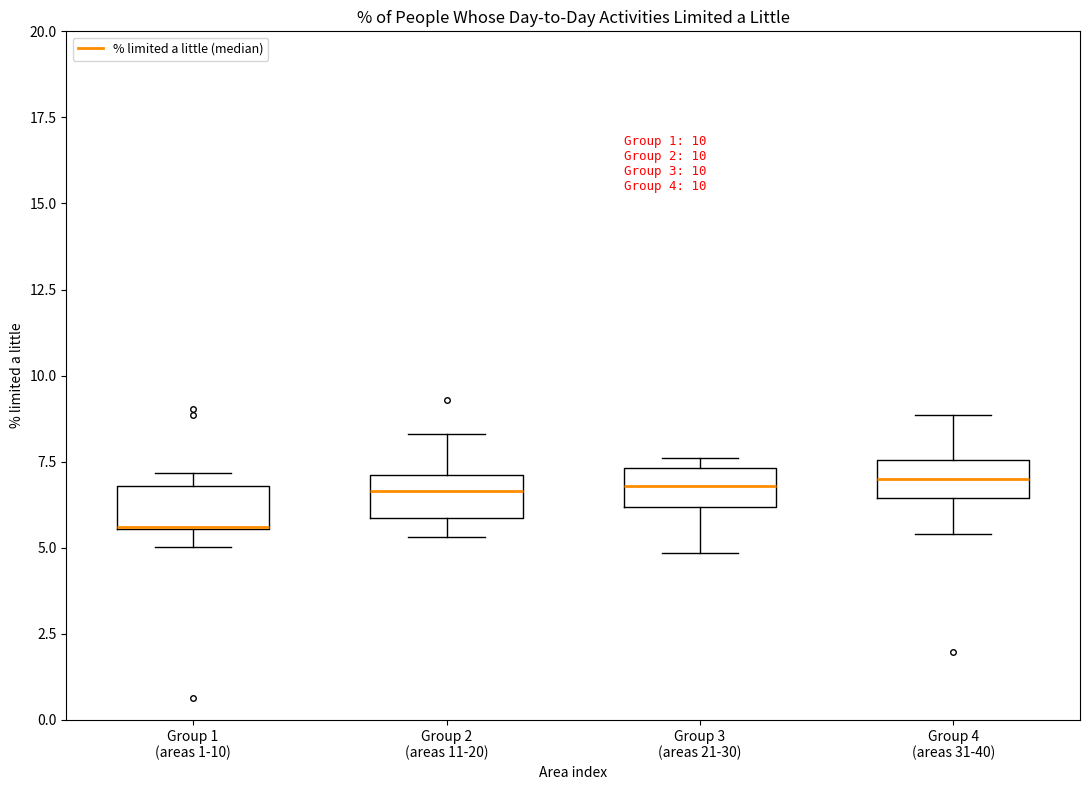

Which box's median line is the lowest?

Group 1 (areas 1-10)